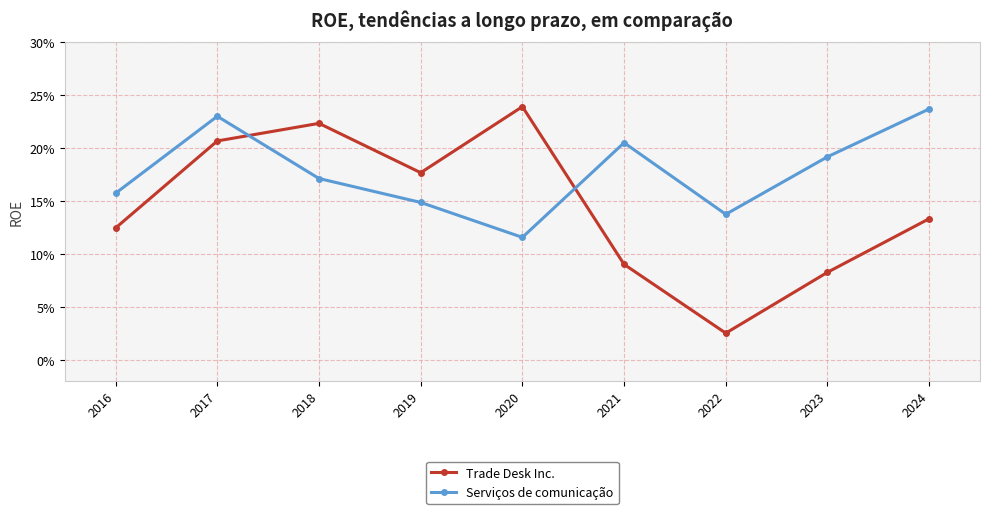

Is this an area chart (filled region under the line)?

No